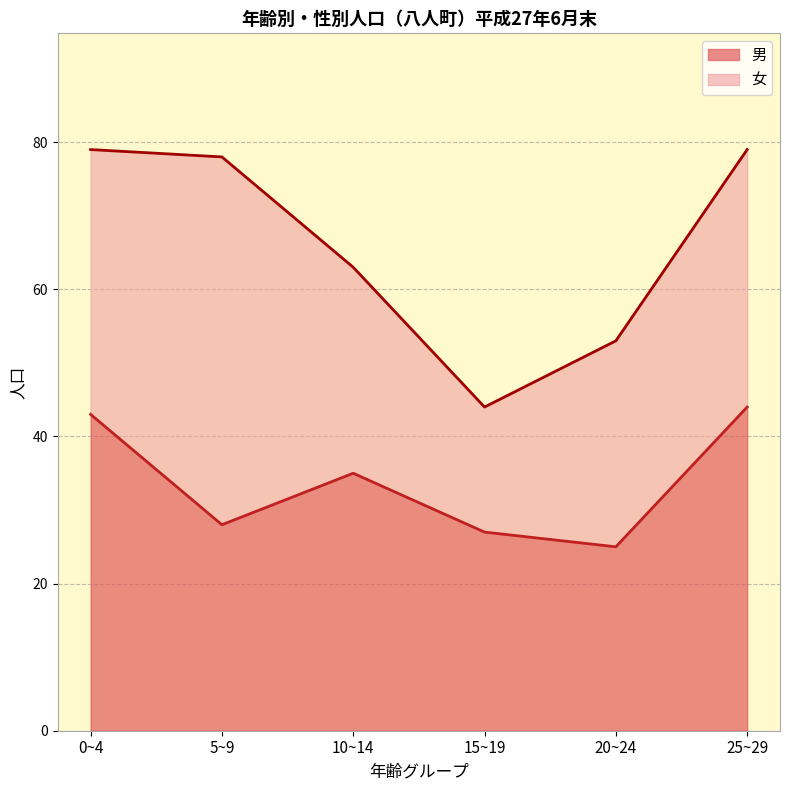

How many lines are shown in the chart?

2